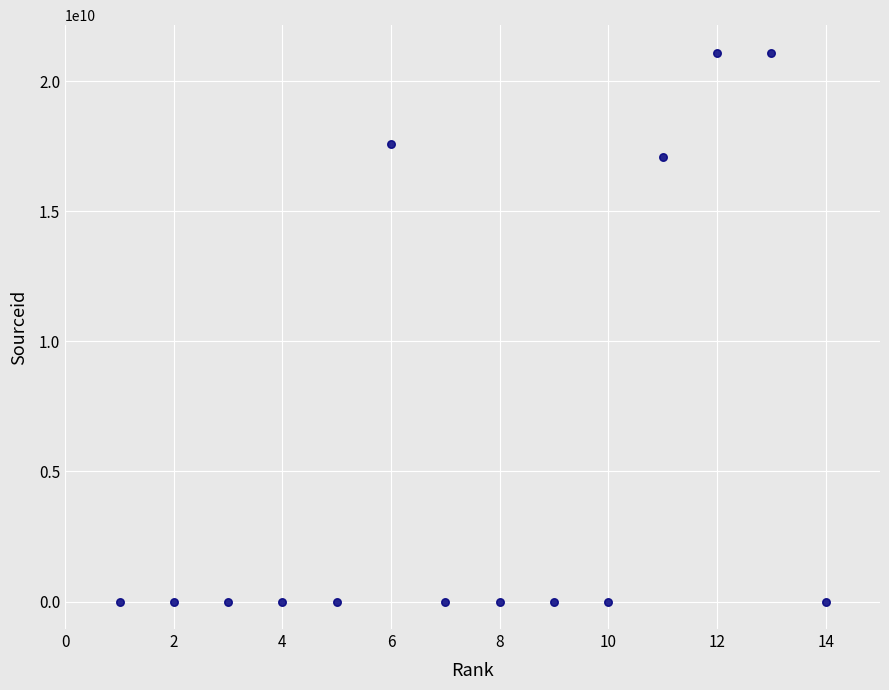

What Y value in the scatter plot is closest to 10550217445?

17100154739